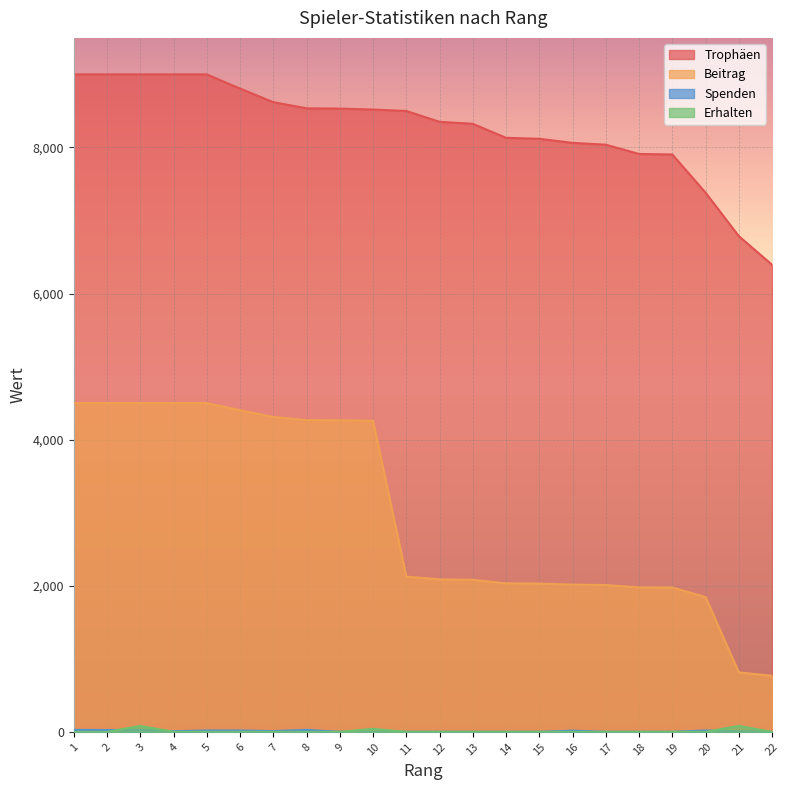

What is the spread (max minus min) of values at 7?

8620